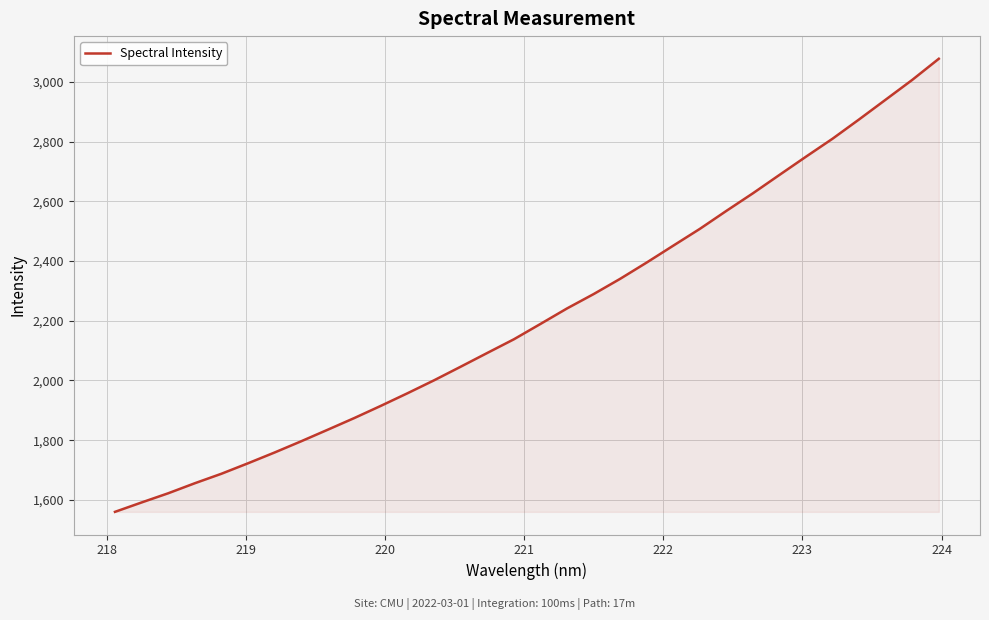

What is the maximum value shown in the chart?

3077.1